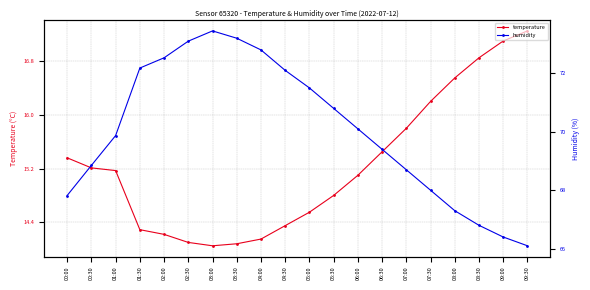

Is this an area chart (filled region under the line)?

No